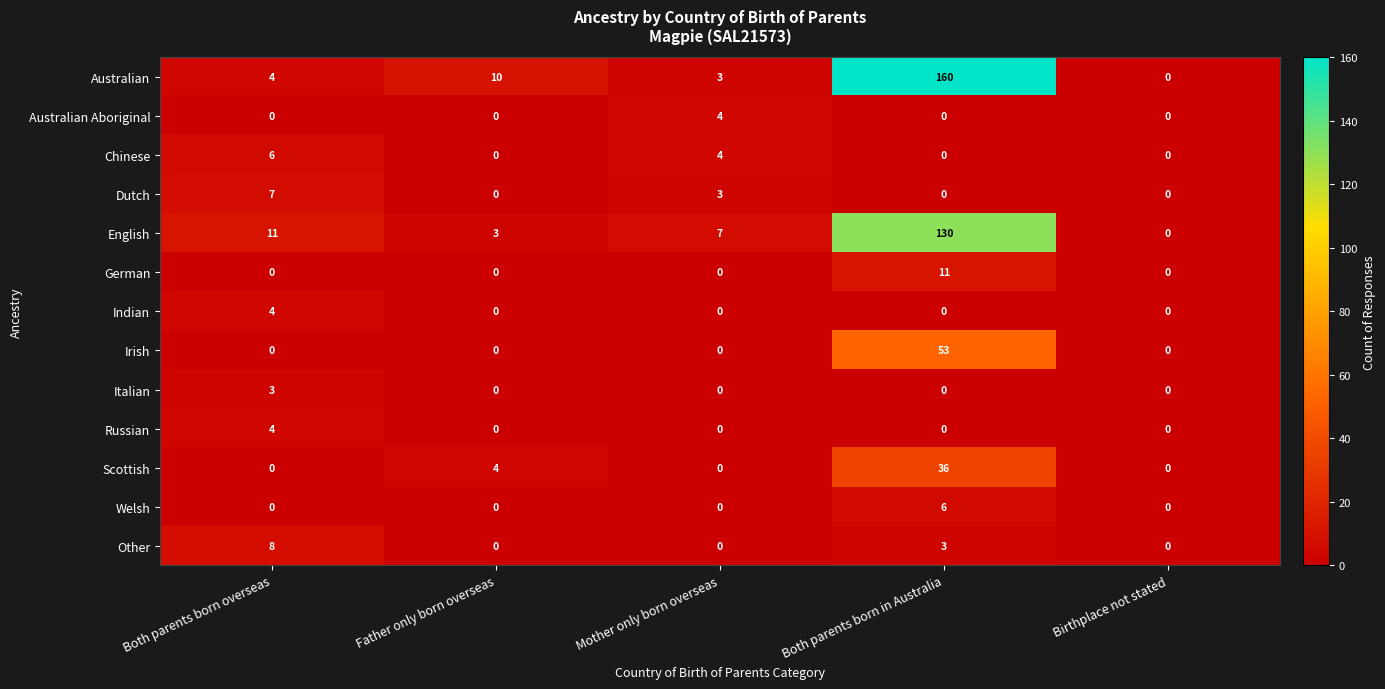

At which category is the sum across all series the highest?

Both parents born in Australia